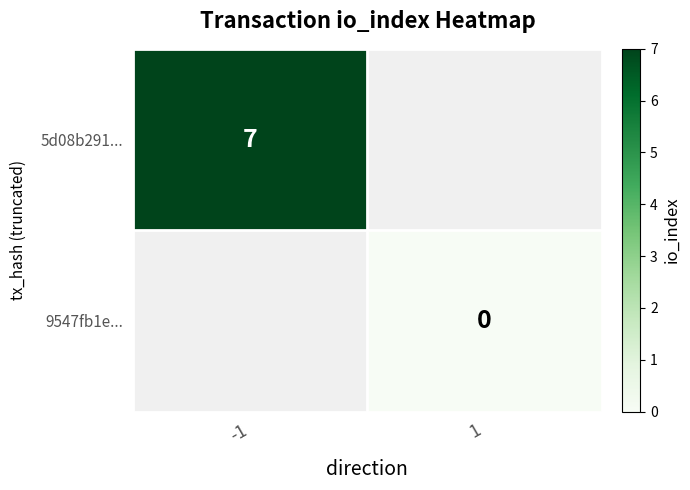

Is it true that 5d08b291... equals 7 at -1?

True